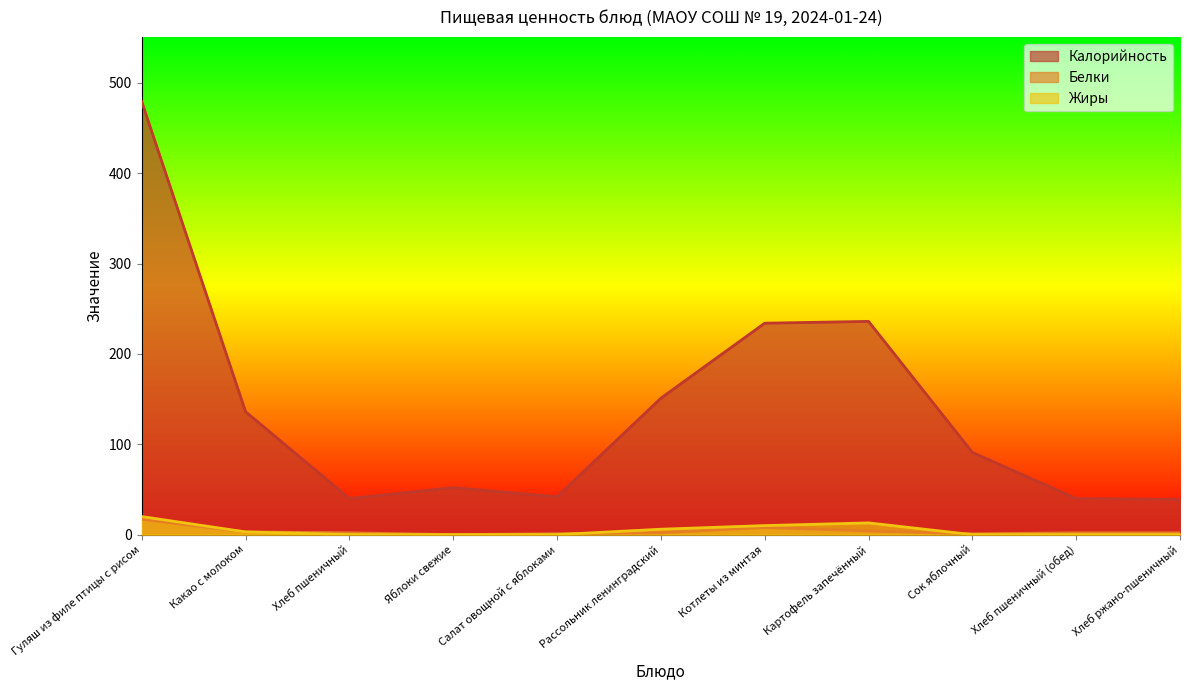

Which category has the highest value across all series?

Гуляш из филе птицы с рисом